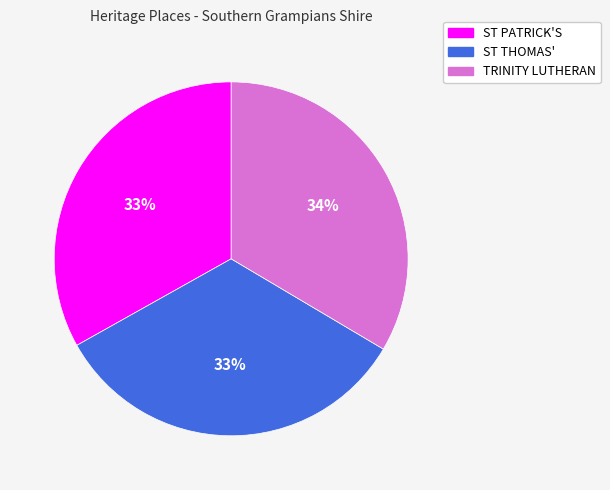

Is there a majority slice in this chart?

No